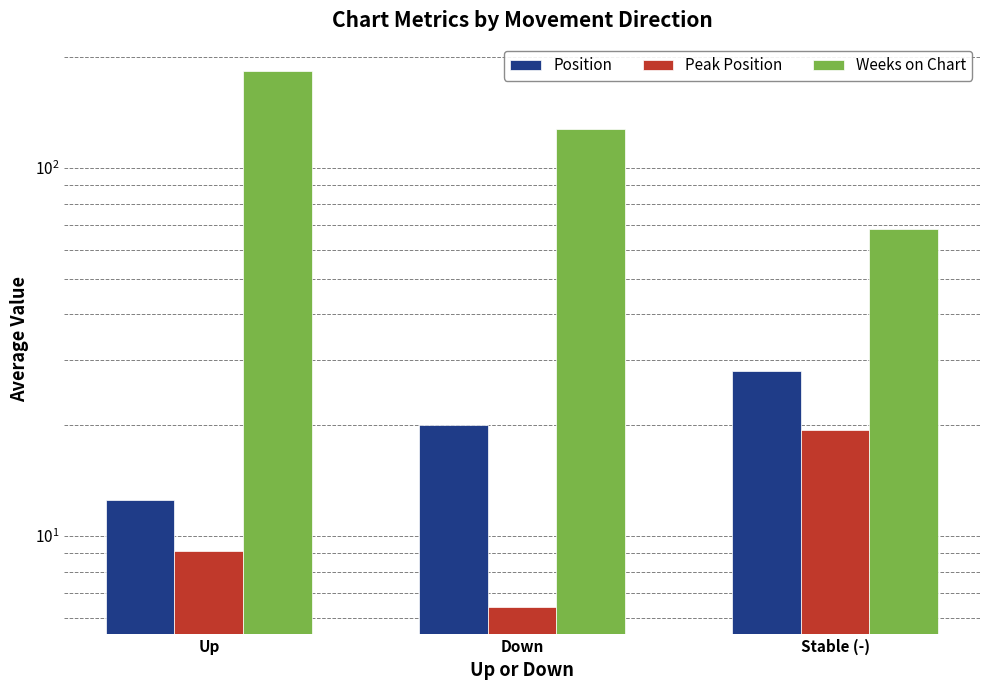

What position from the right is Up?

3